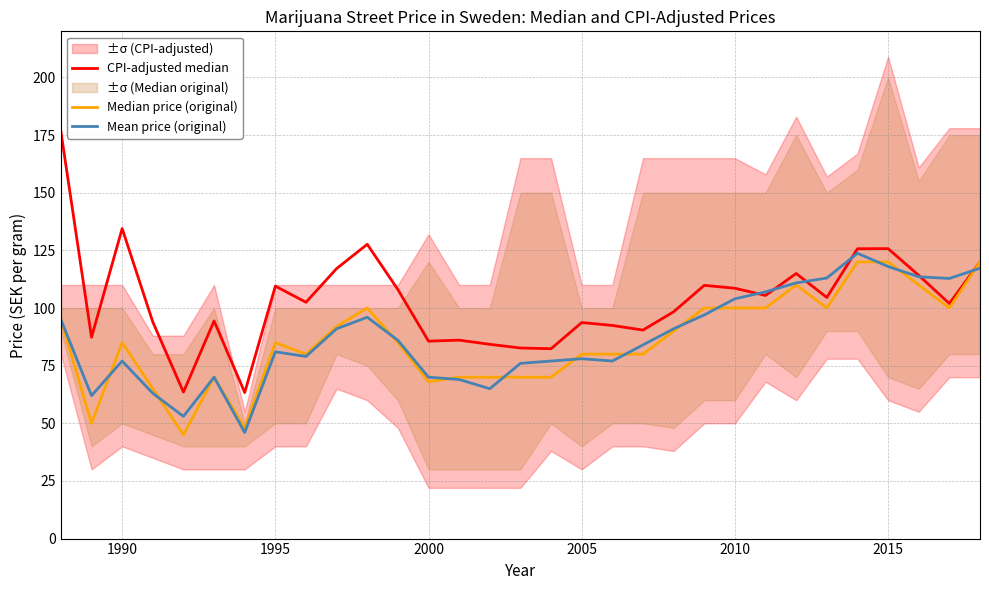

List the series in order of their peak value, highest first.

CPI-adjusted median, Mean price (original), Median price (original)